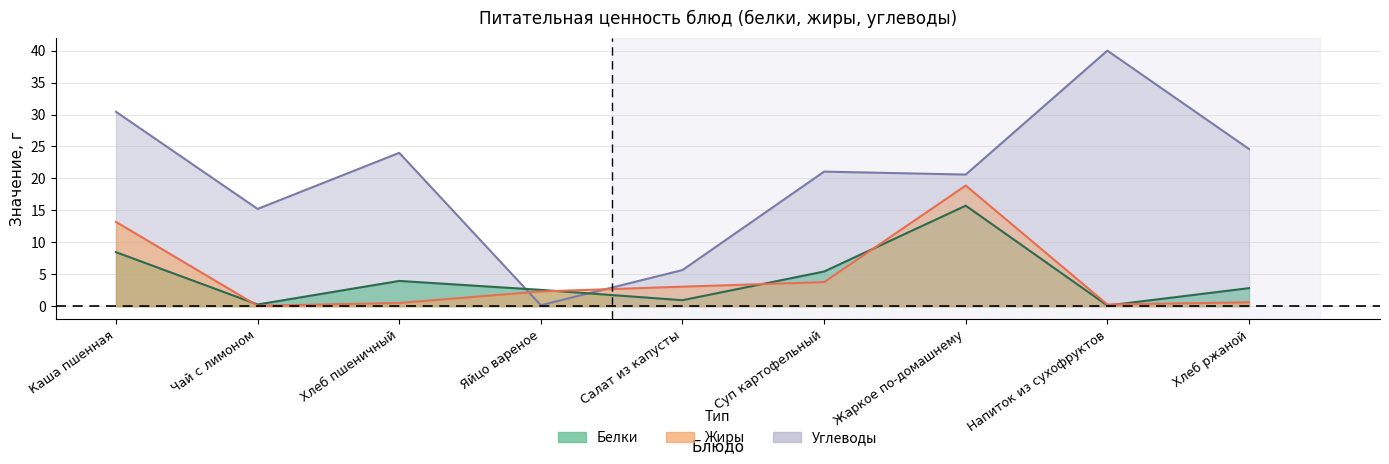

Which series has the largest total across all categories?

Углеводы